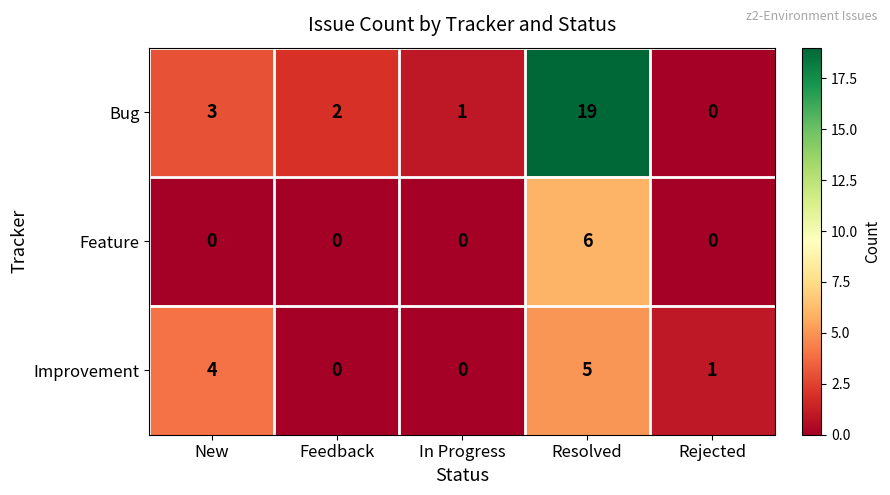

The value of Improvement at In Progress is 3. True or false?

False